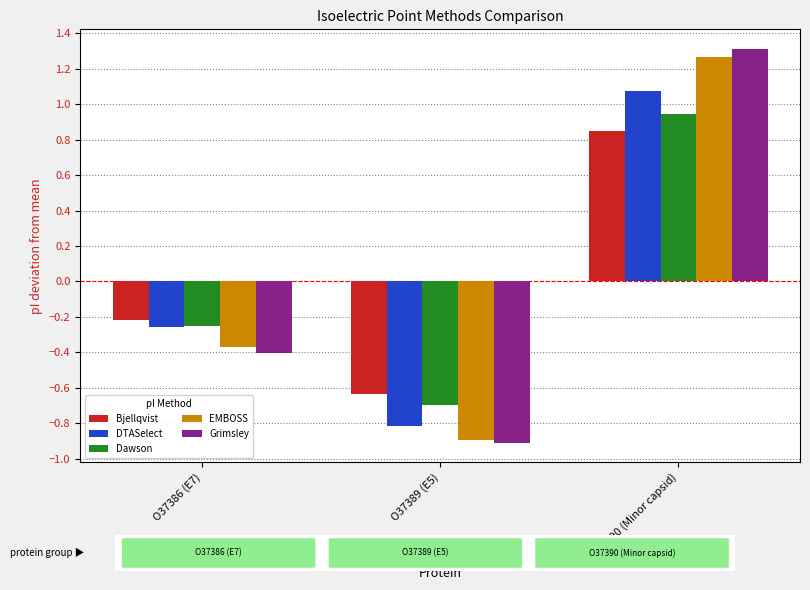

Where does the EMBOSS series first go above 0?

O37390 (Minor capsid)